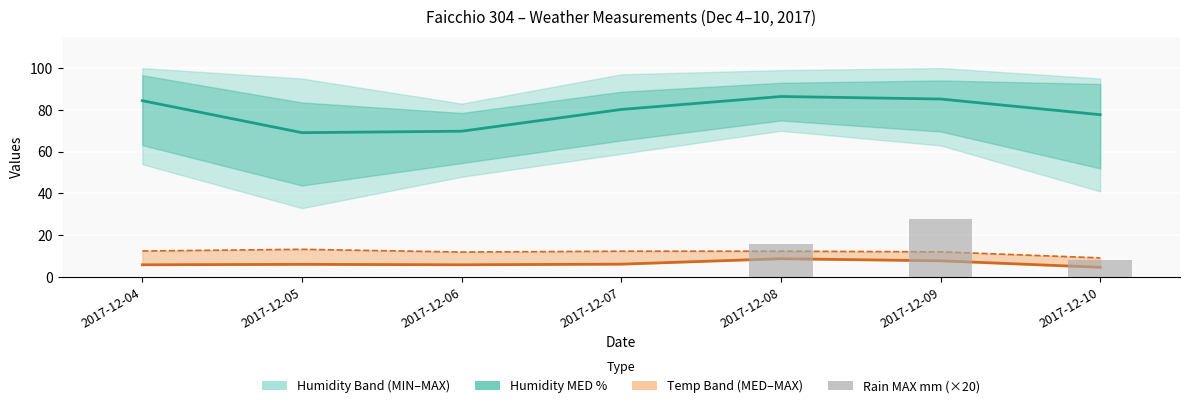

The Rain MAX mm (×20) series shows -19.4 at 2017-12-05. True or false?

False